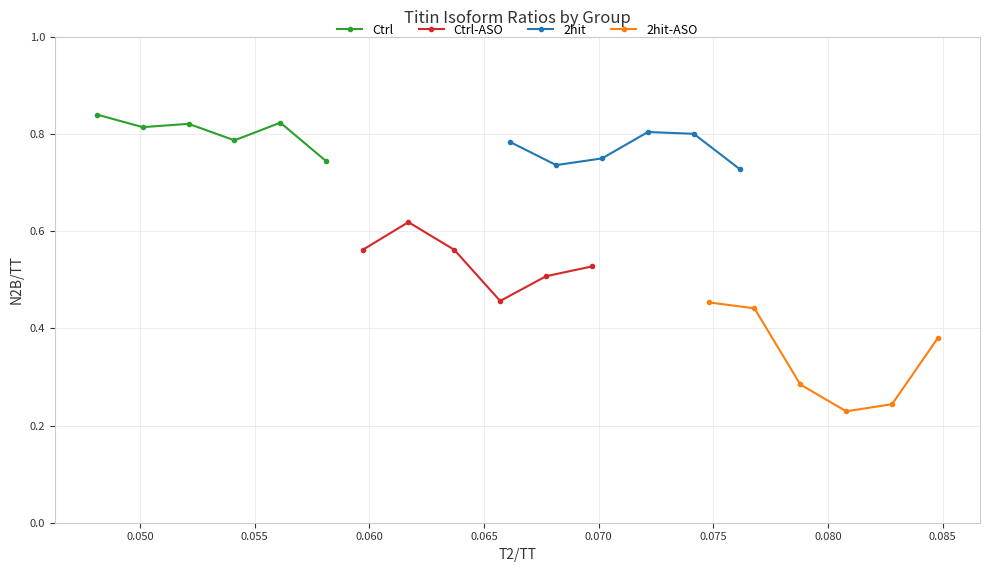

Count the number of data series in this chart.

4